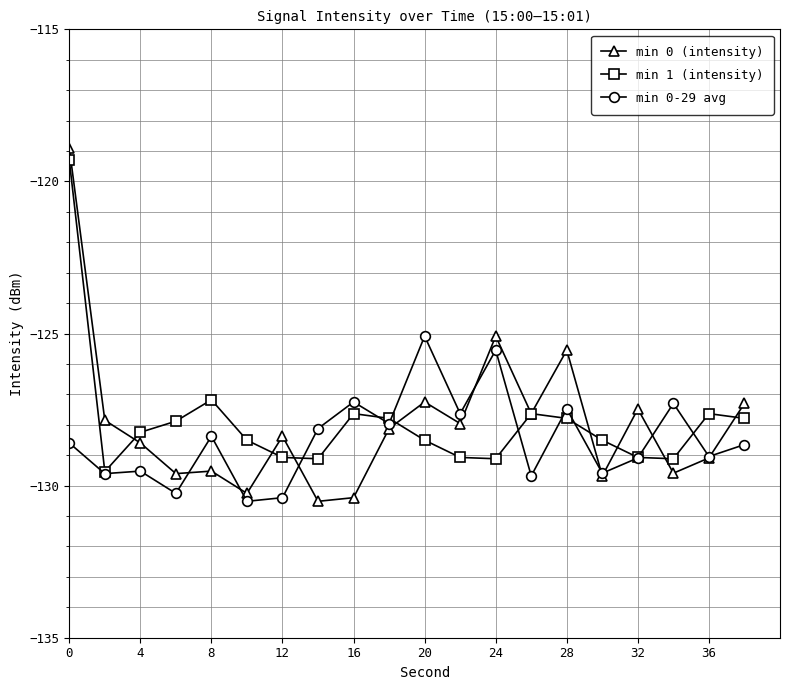

What is the value of the min 0 (intensity) point at the 3rd from the left?

-128.6